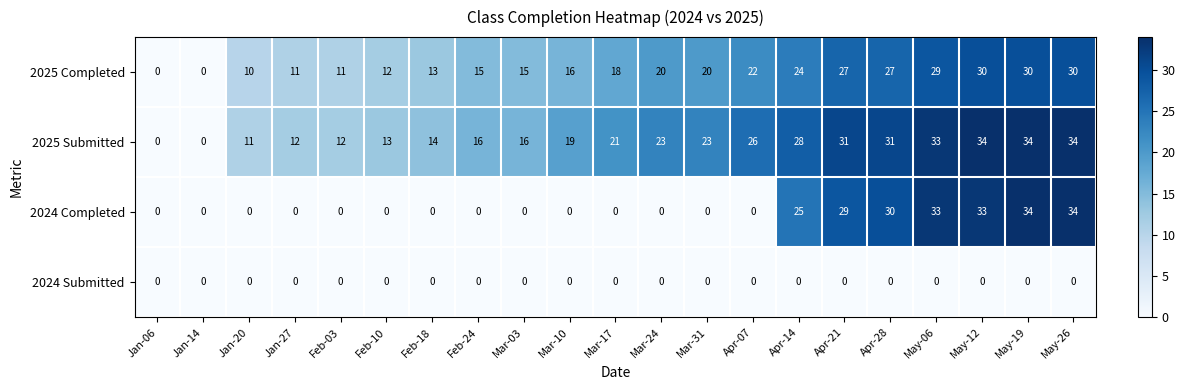

True or false: 2024 Completed has a value of 14 at Jan-14.

False